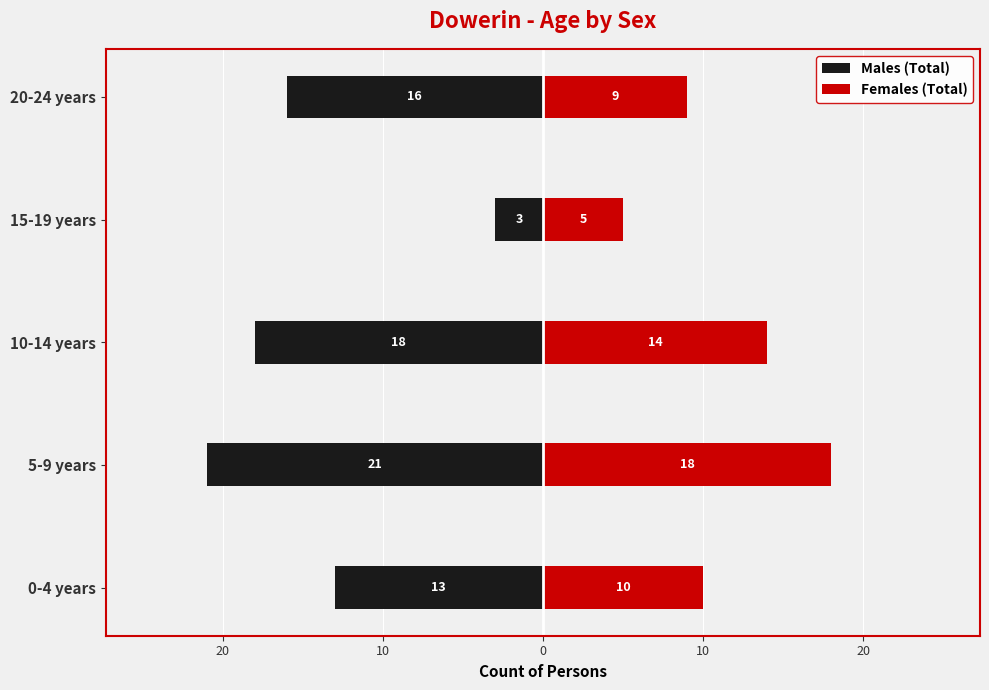

Reading left to right, what are all the values shown in this chart?

Males (Total): -13	-21	-18	-3	-16
Females (Total): 10	18	14	5	9